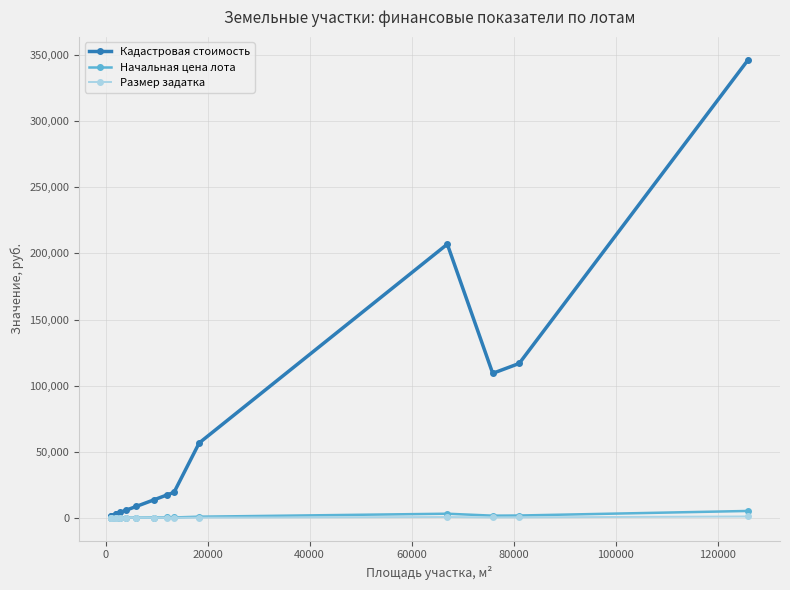

True or false: Начальная цена лота and Кадастровая стоимость cross at least once.

False